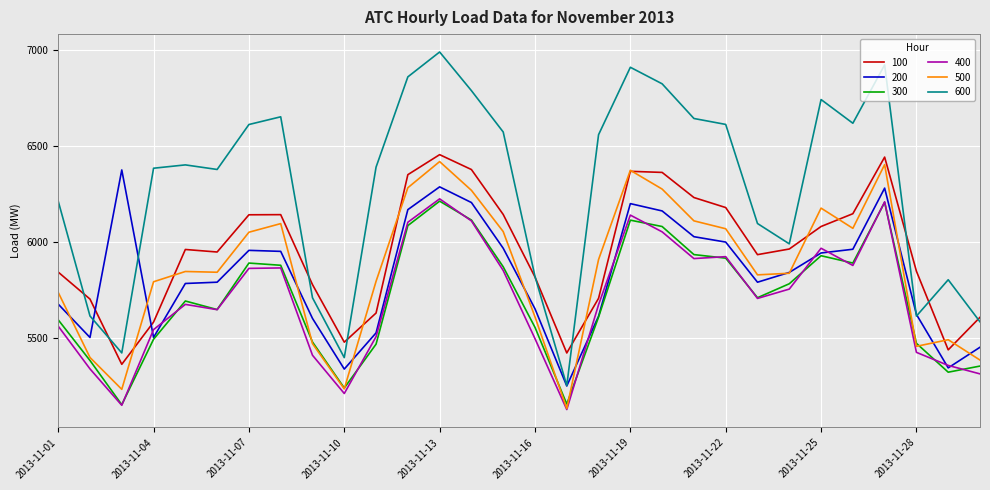

Which series has the largest total across all categories?

600